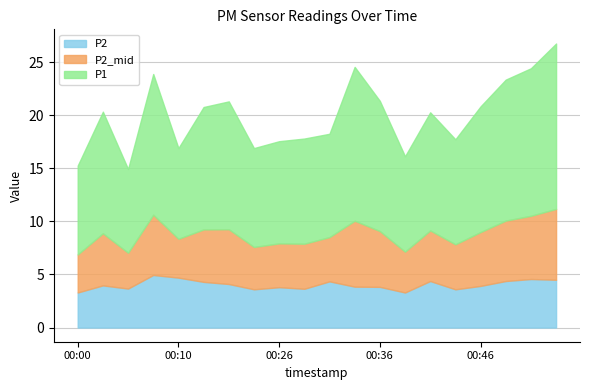

True or false: P1 has a value of 15.9 at 00:49.

False